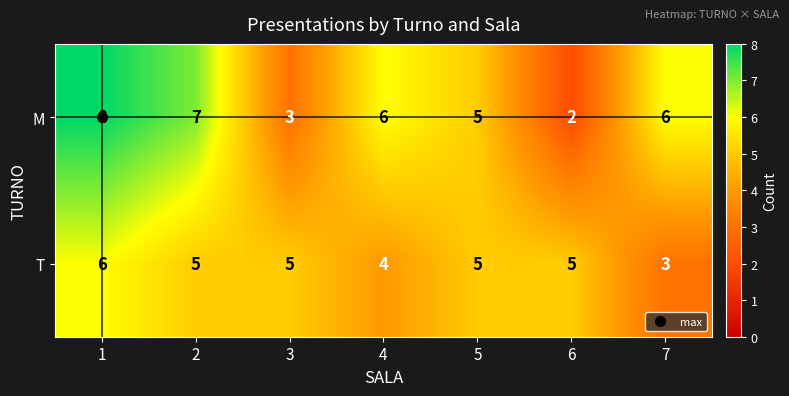

What is the total value across all series at 7?

9